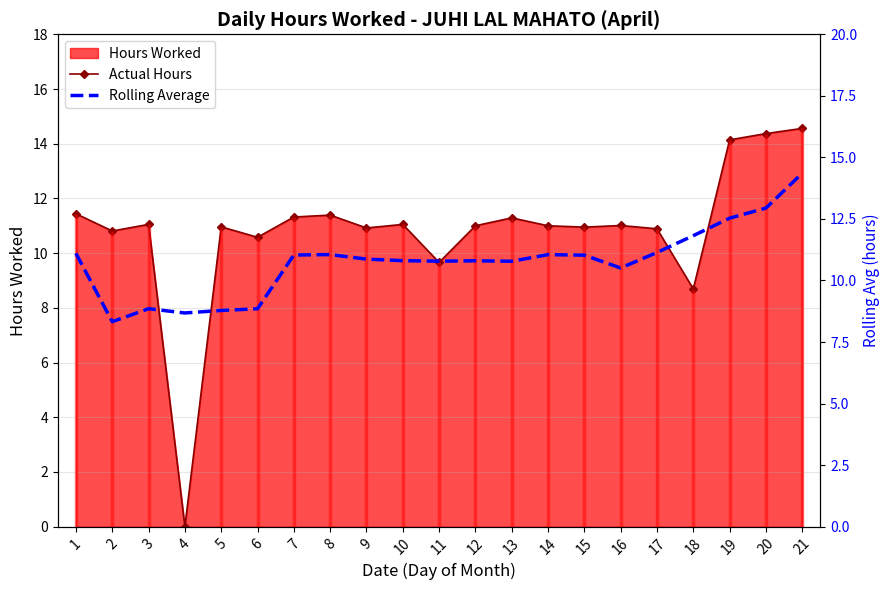

How many intersections are there between Rolling Average and Actual Hours?

8